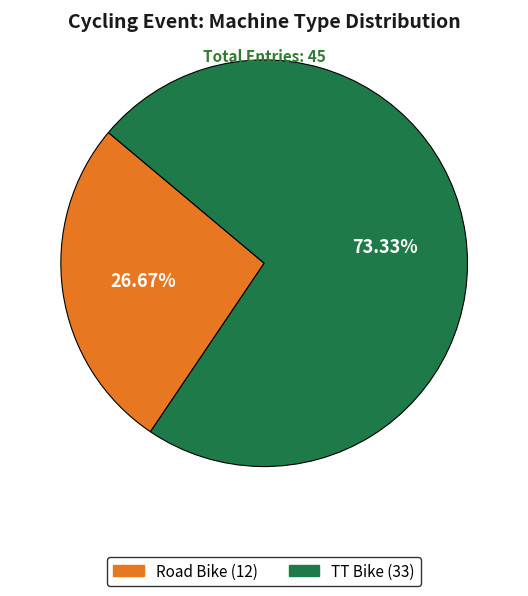

What percentage is the TT Bike slice, to the nearest percent?

73%